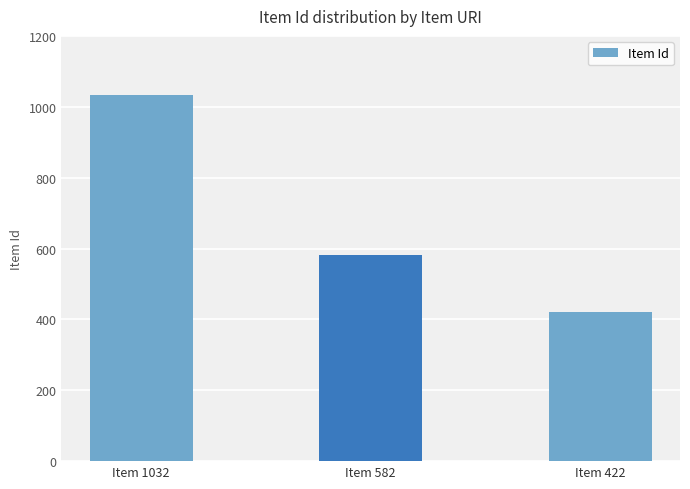

Which has a higher value, Item 422 or Item 1032?

Item 1032